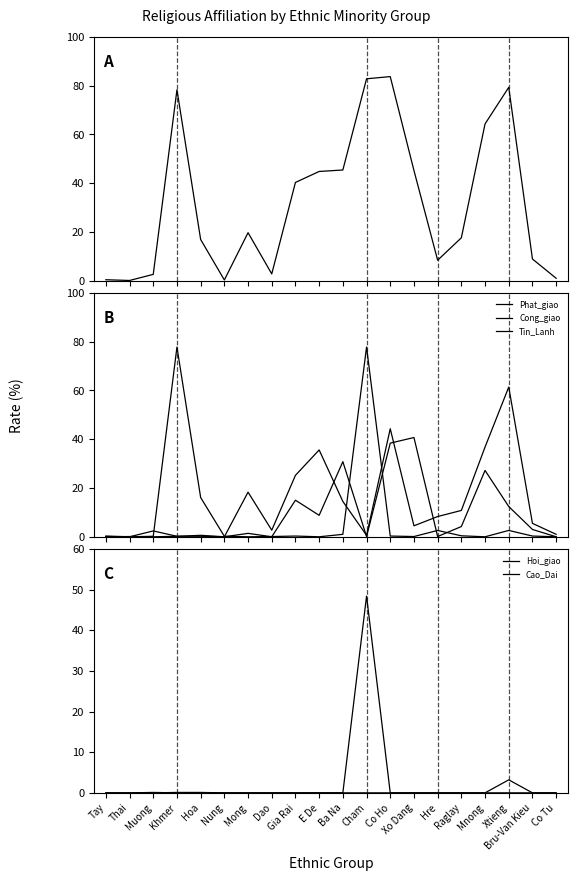

What is the label of the 19th point from the right?

Thai